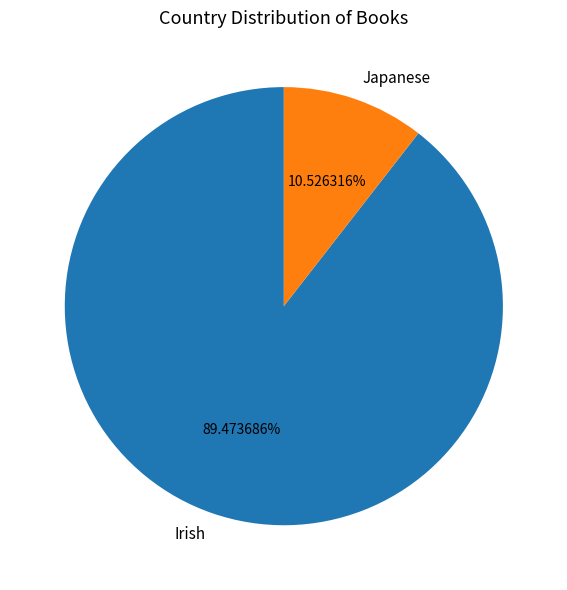

To the nearest percent, what is the average slice percentage?

50%